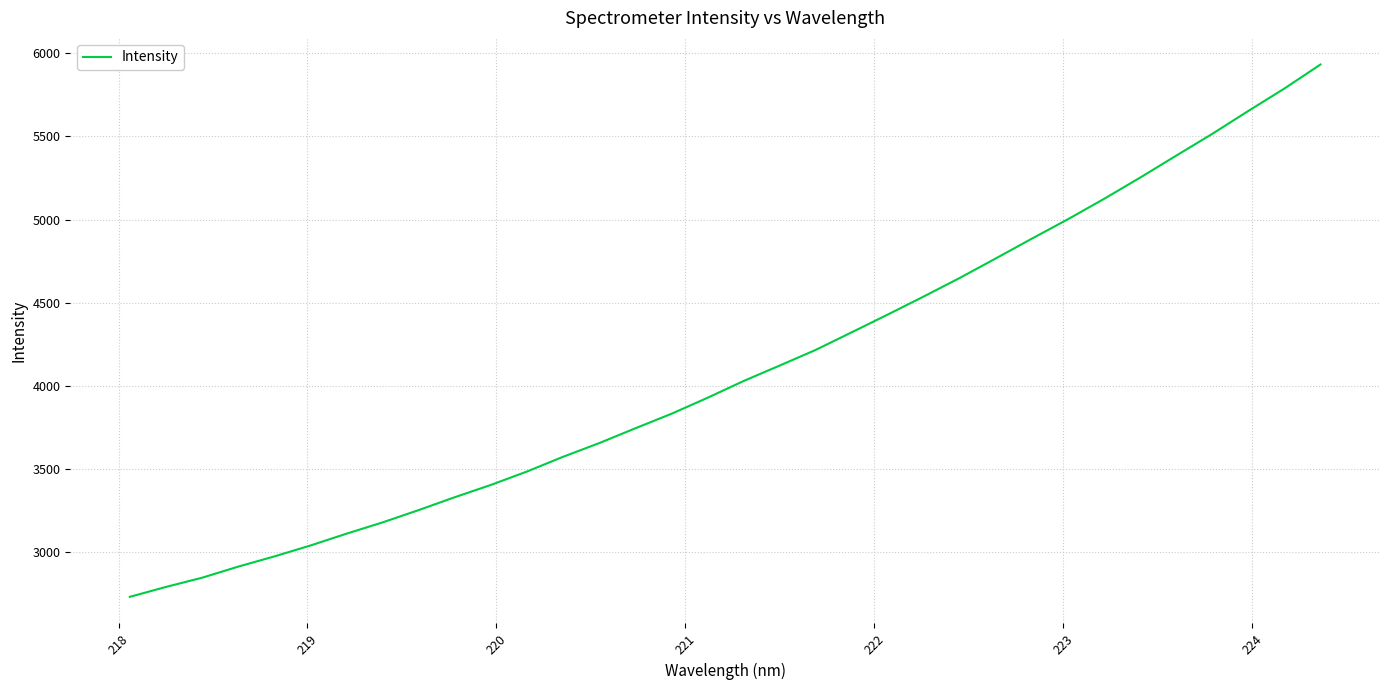

What is the smallest value displayed?

2727.5